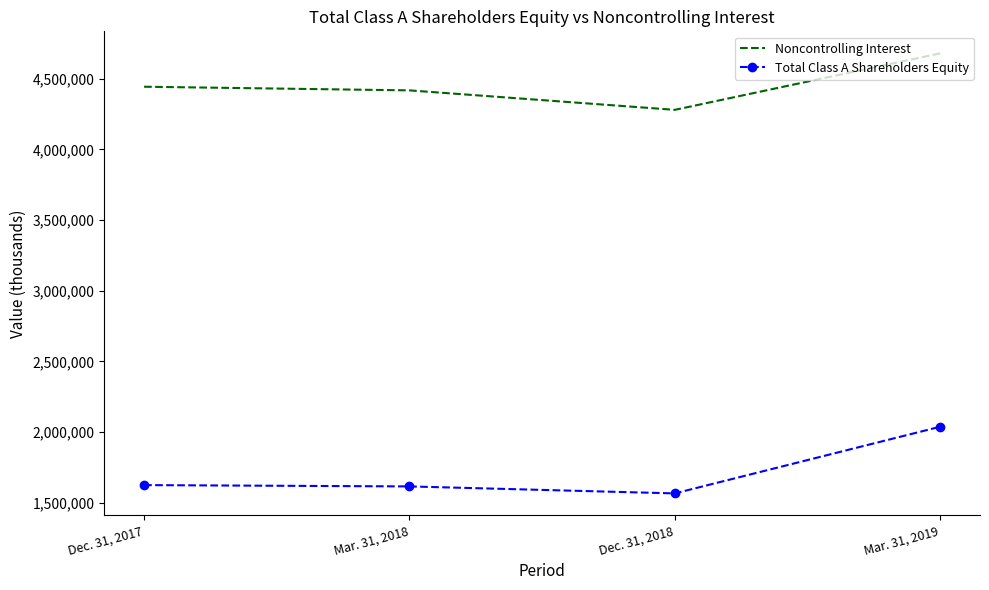

What is the sum of all Total Class A Shareholders Equity values?

6843474